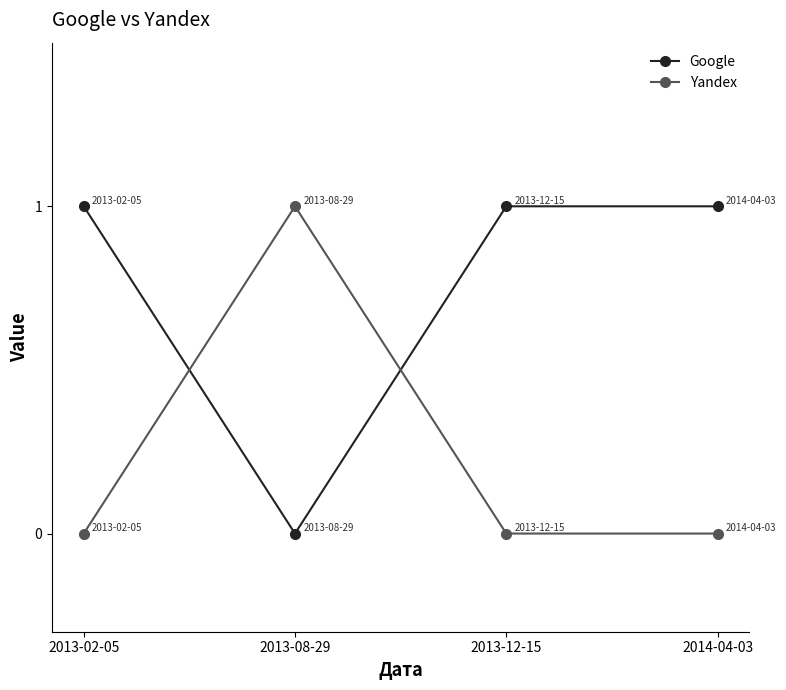

Which category has the highest value in the Yandex series?

2013-08-29